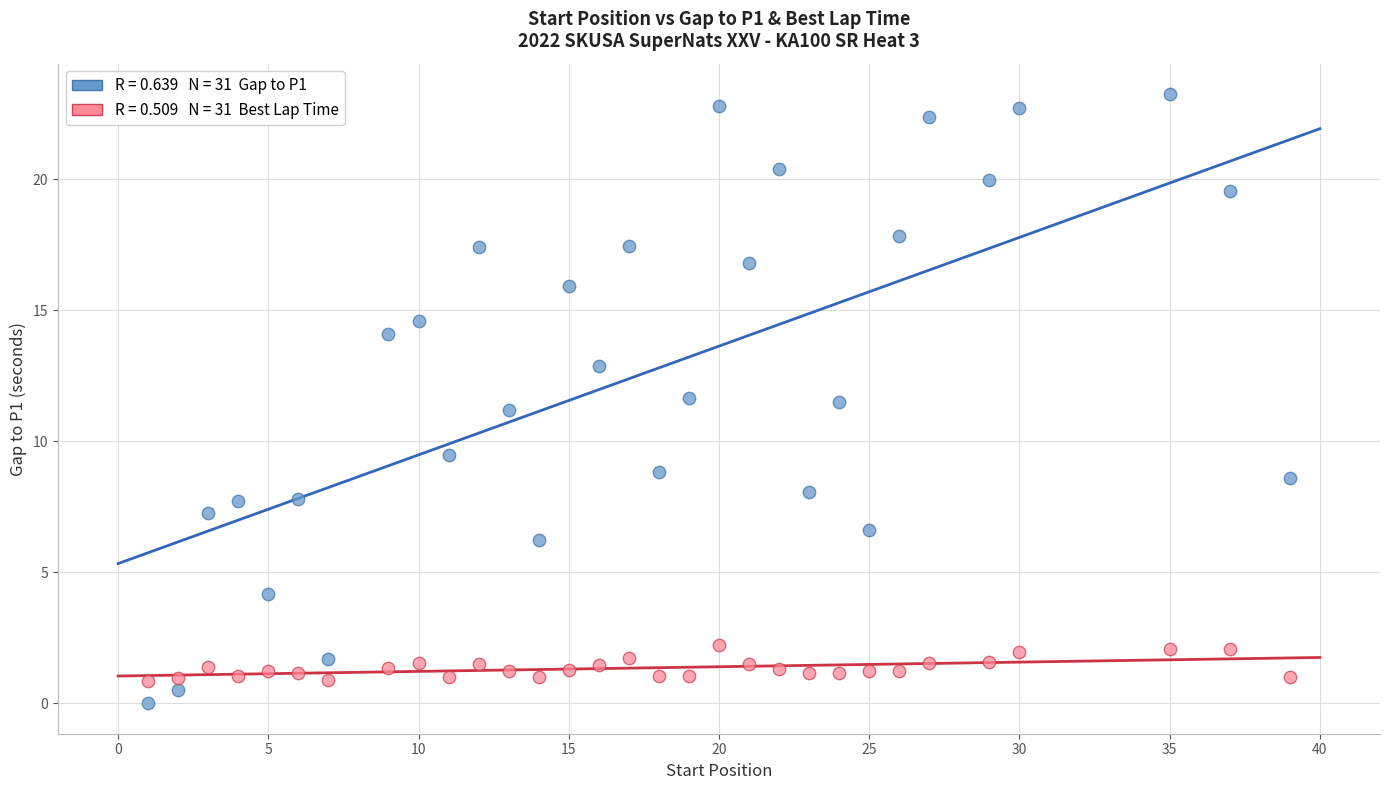

Across all data points, what is the range of Y values (max minus min)?

23.2